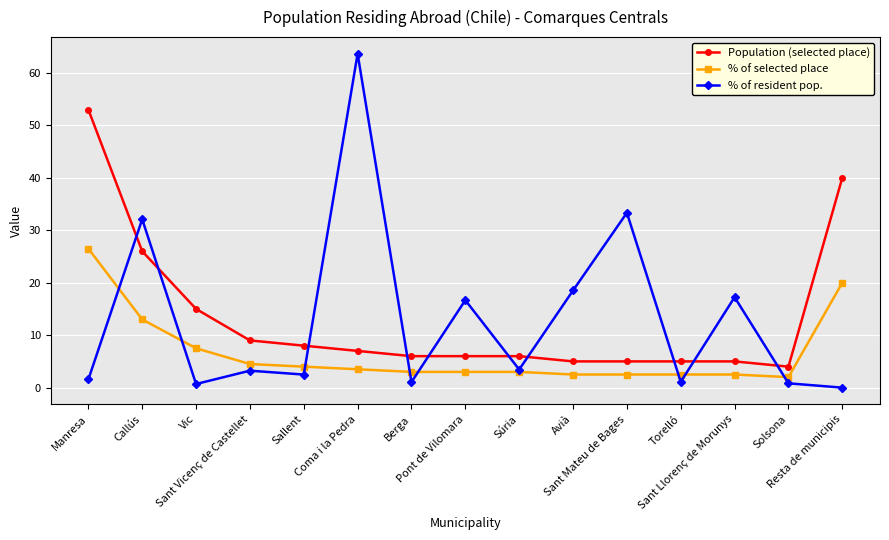

What is the label of the 3rd point from the right?

Sant Llorenç de Morunys